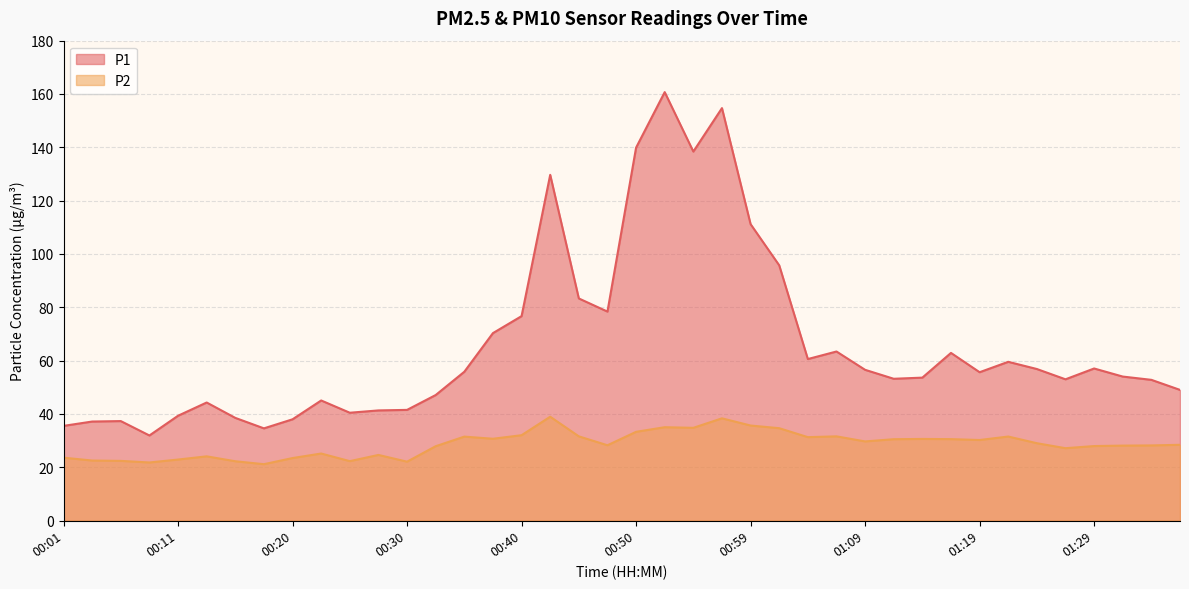

Which has a higher value, 00:20 or 01:09?

01:09